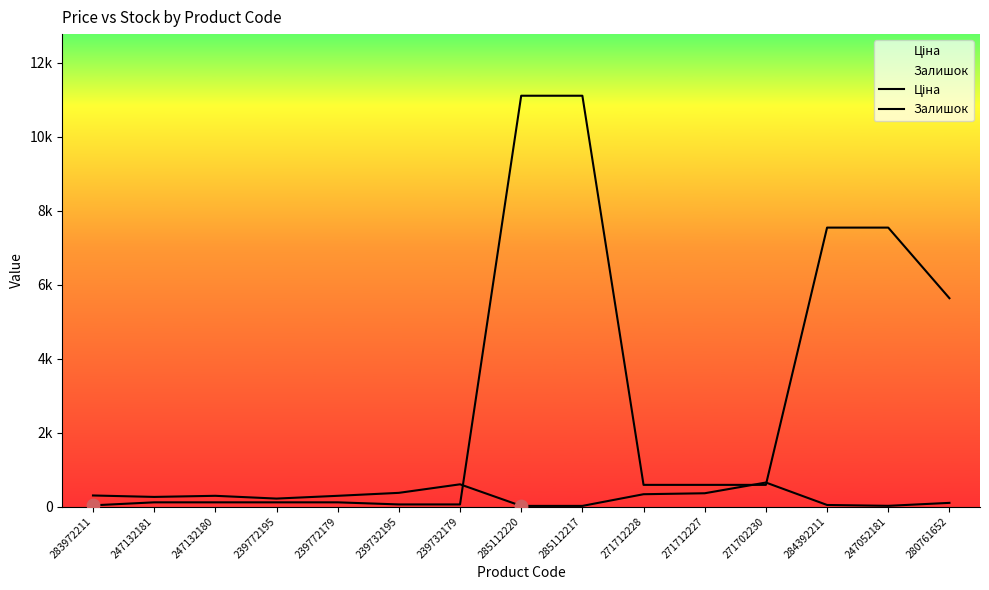

Is the value of Ціна at 280761652 greater than the value of Залишок at 239772179?

Yes